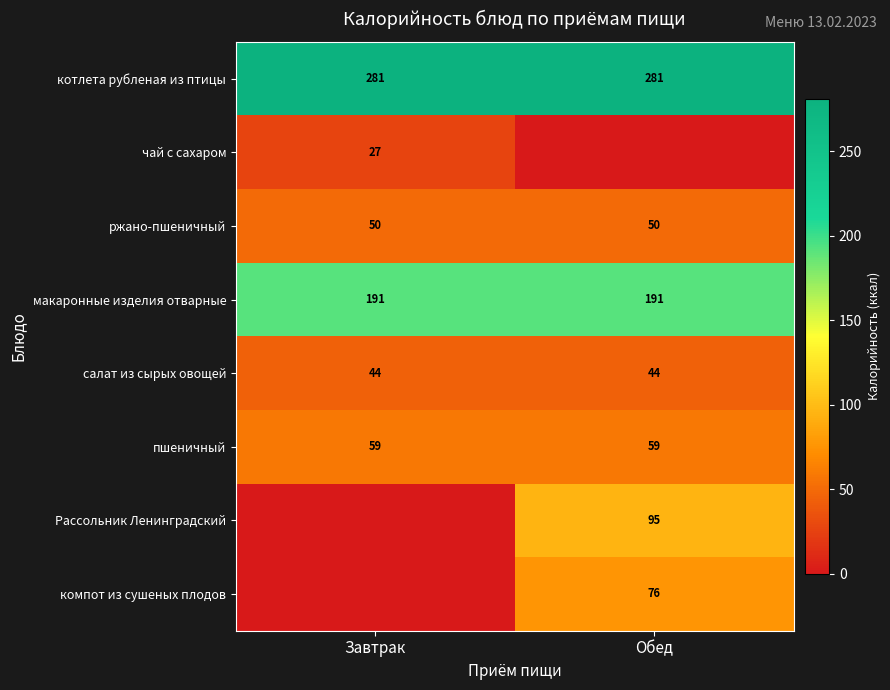

What is the average value of the ржано-пшеничный series?

50